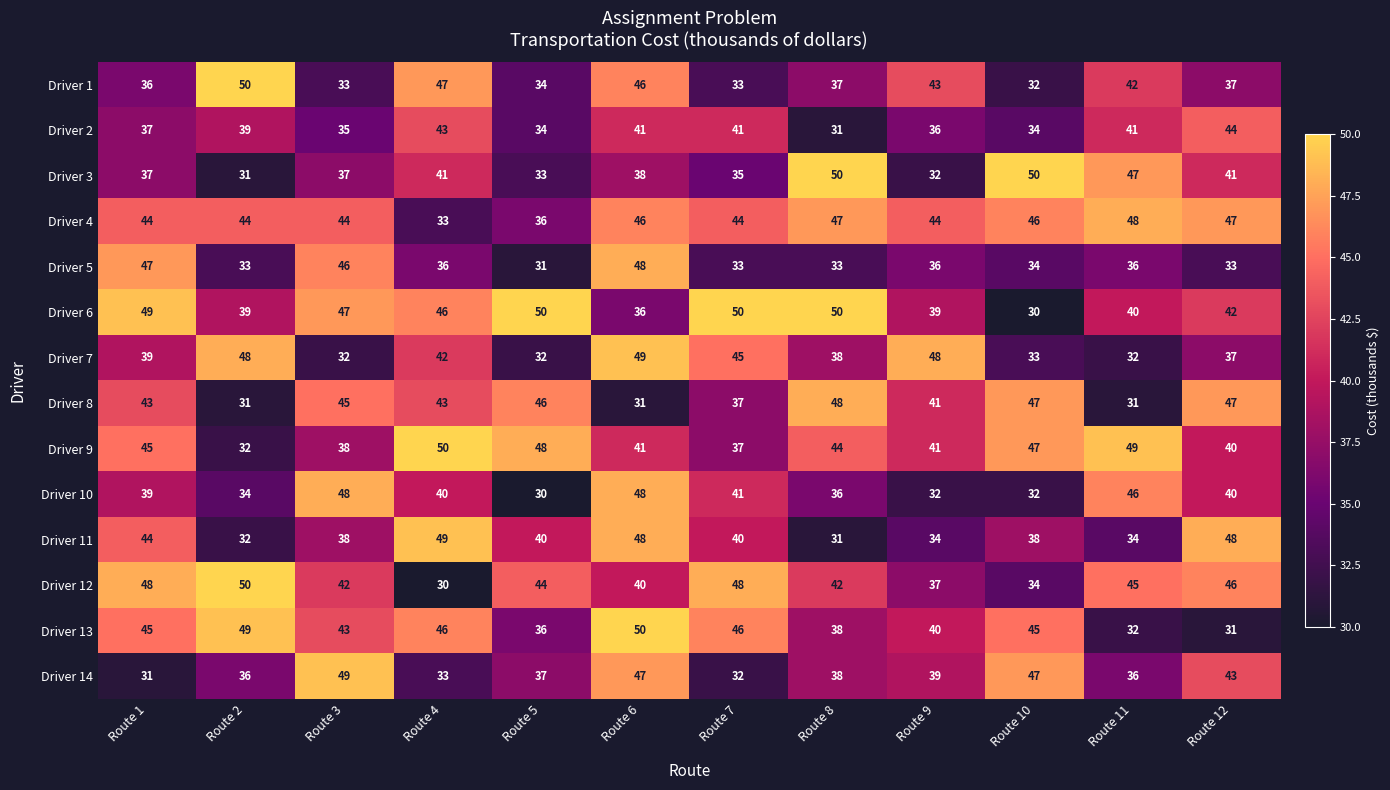

Which series has the widest spread of values?

Driver 6